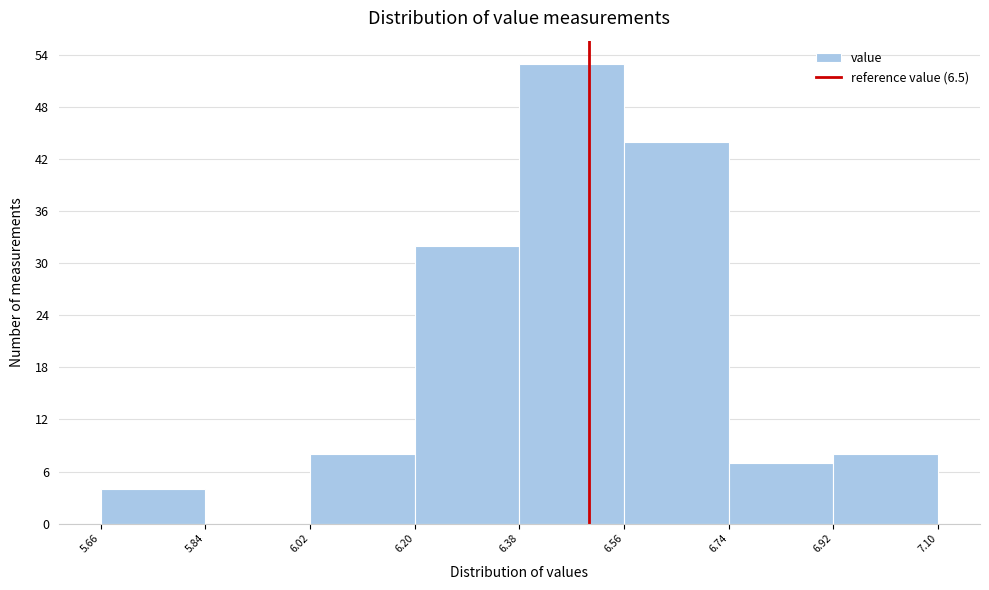

Reading left to right, list every bar in this chart as the range it spans on the x-axis followed by its height. The values are not printed on the chart, so give them approximately, as read against the axis.

5.66 to 5.84: 4
5.84 to 6.02: 0
6.02 to 6.20: 8
6.20 to 6.38: 32
6.38 to 6.56: 53
6.56 to 6.74: 44
6.74 to 6.92: 7
6.92 to 7.10: 8